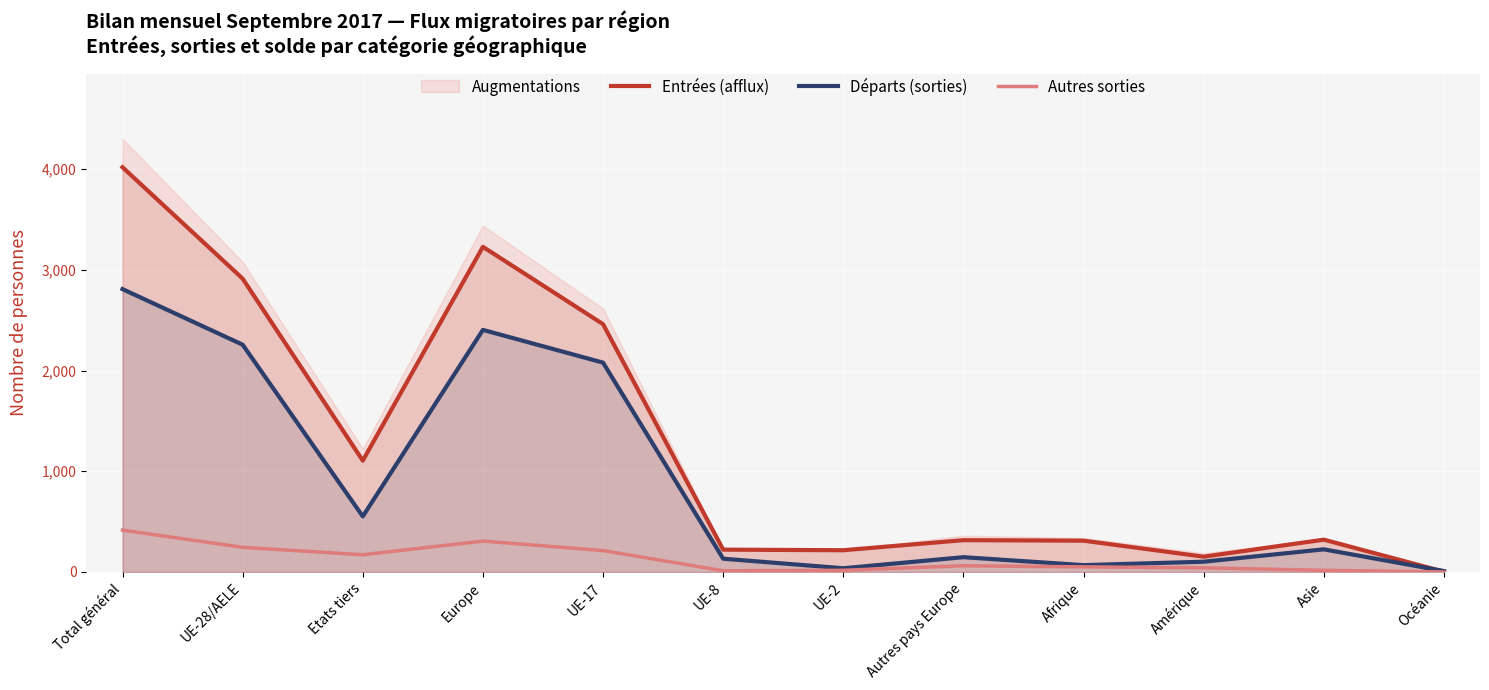

Reading left to right, transcribe all the data shown in this chart.

Entrées (afflux): 4019	2913	1106	3229	2461	222	216	316	311	152	321	3
Départs (sorties): 2809	2257	552	2404	2079	132	37	147	68	102	225	9
Autres sorties: 416	245	171	307	213	12	17	62	51	41	17	0